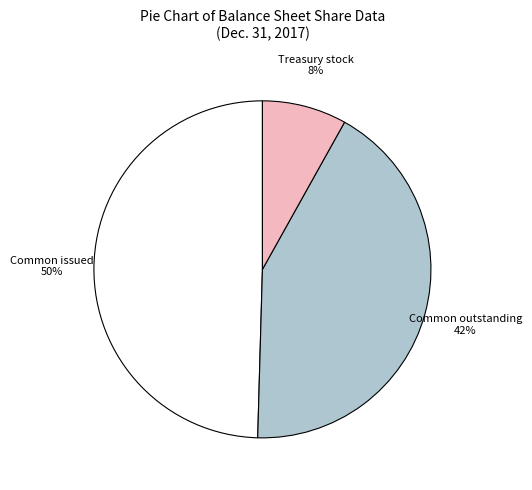

Is there any slice that represents more than half of the pie?

No